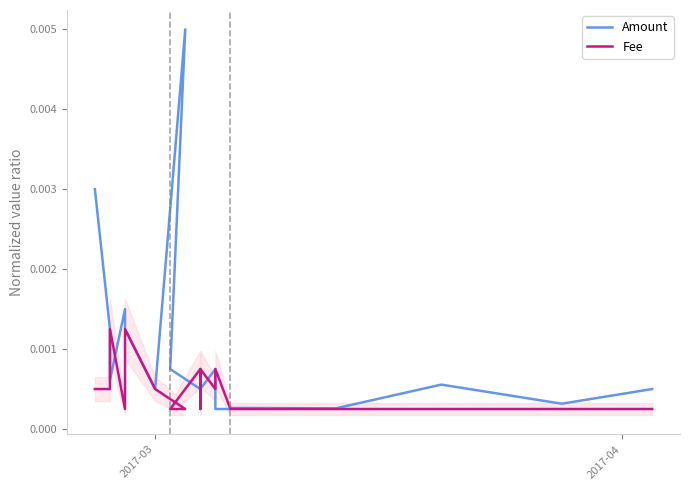

The Fee series shows 0.0 at 2017-03. True or false?

False